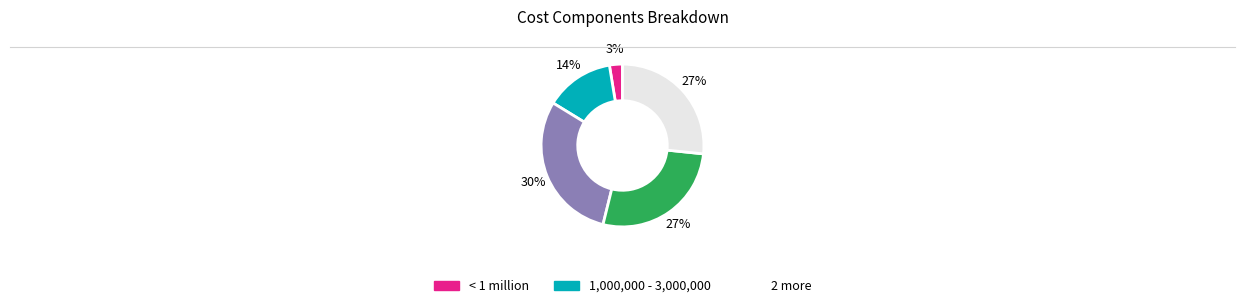

Does any single category account for the majority?

No